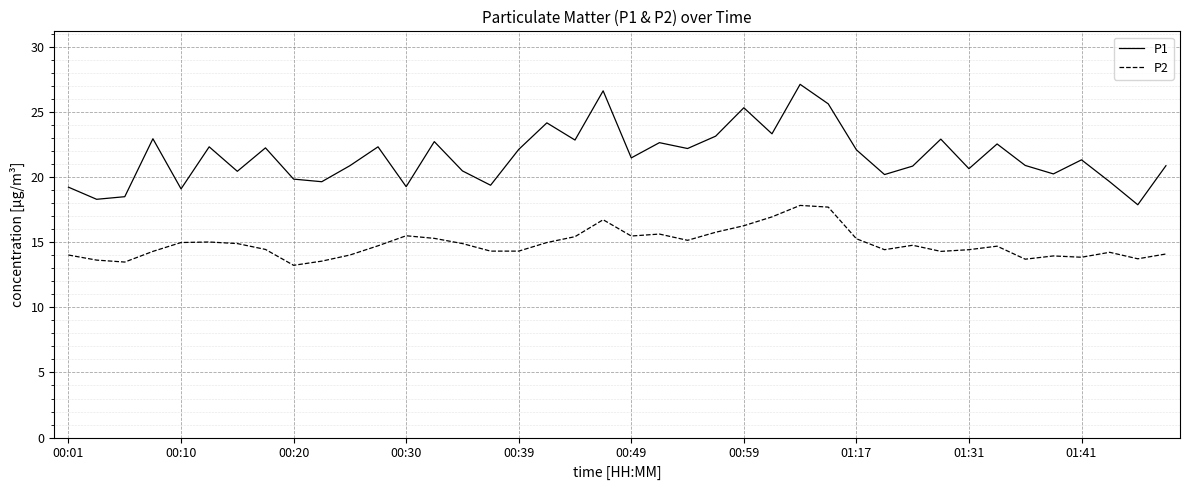

What is the difference between the maximum and minimum values in the P2 series?

4.6